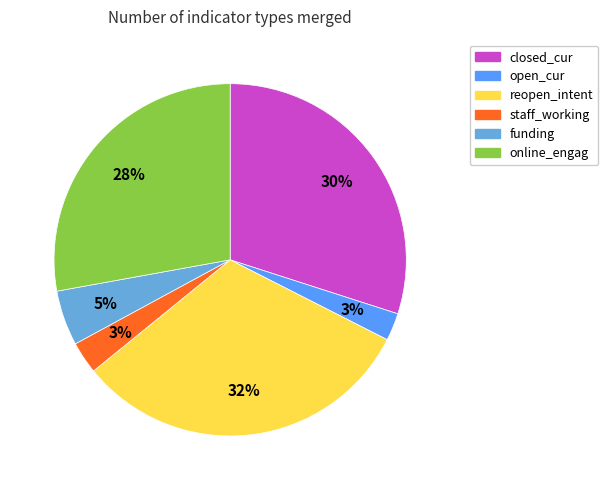

The online_engag slice represents 36% of the pie. True or false?

False